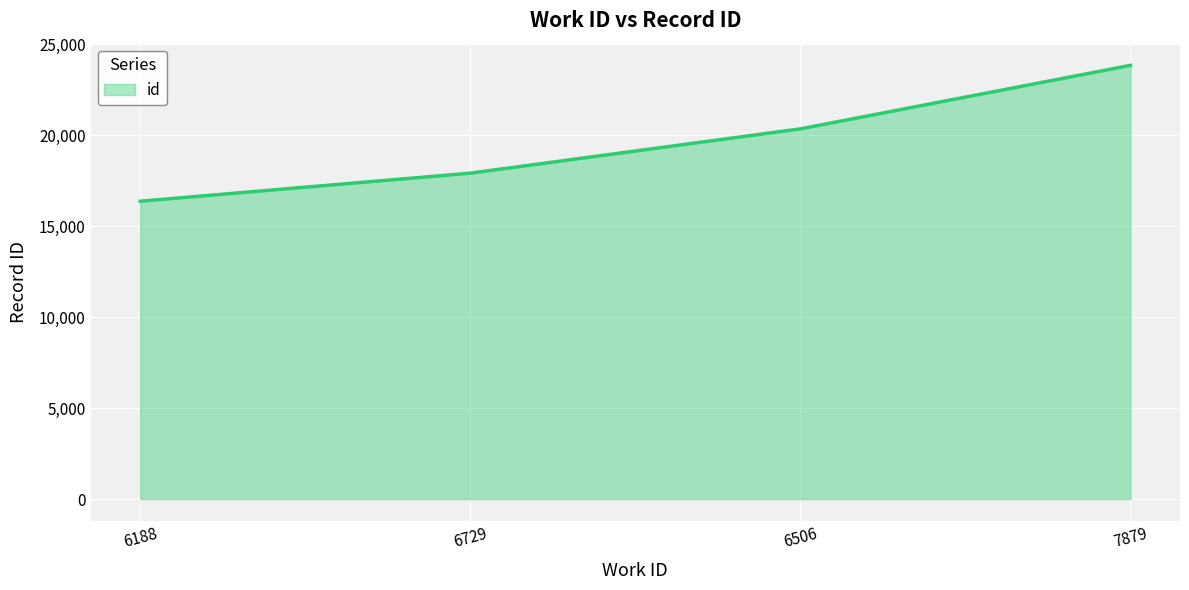

What is the difference between the maximum and minimum values?

7465